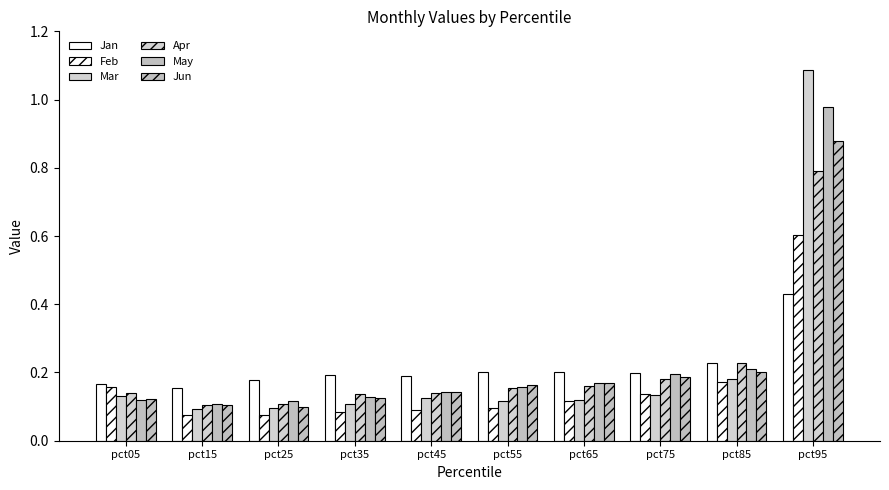

What is the difference between the maximum and minimum values in the Apr series?

0.7